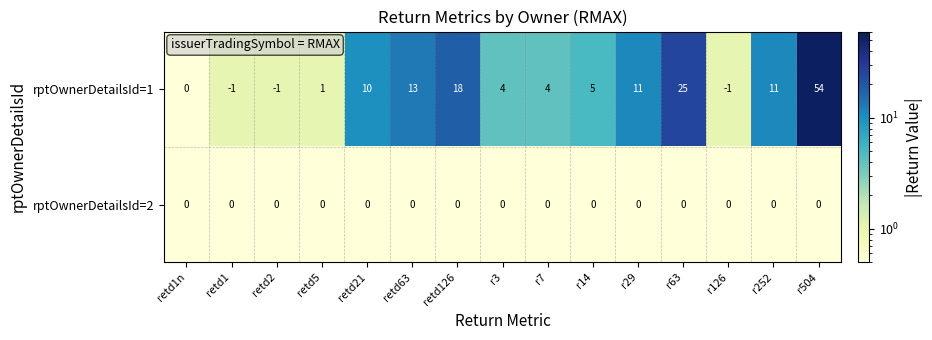

What is the smallest value displayed?

-1